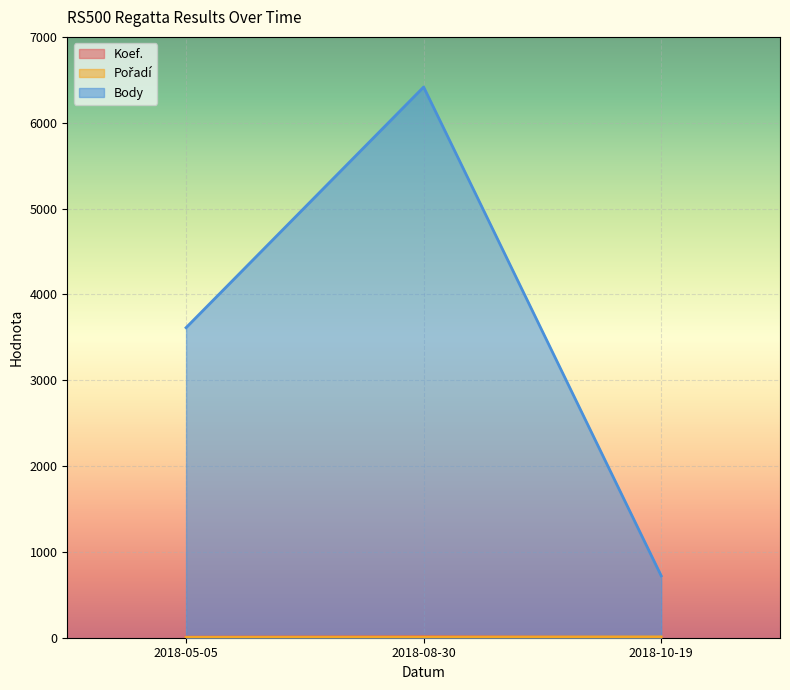

What is the average value of the Pořadí series?

7